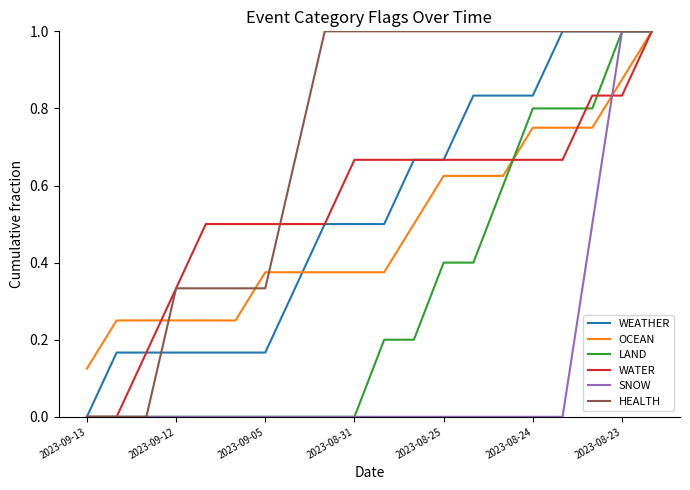

Is this an area chart (filled region under the line)?

No